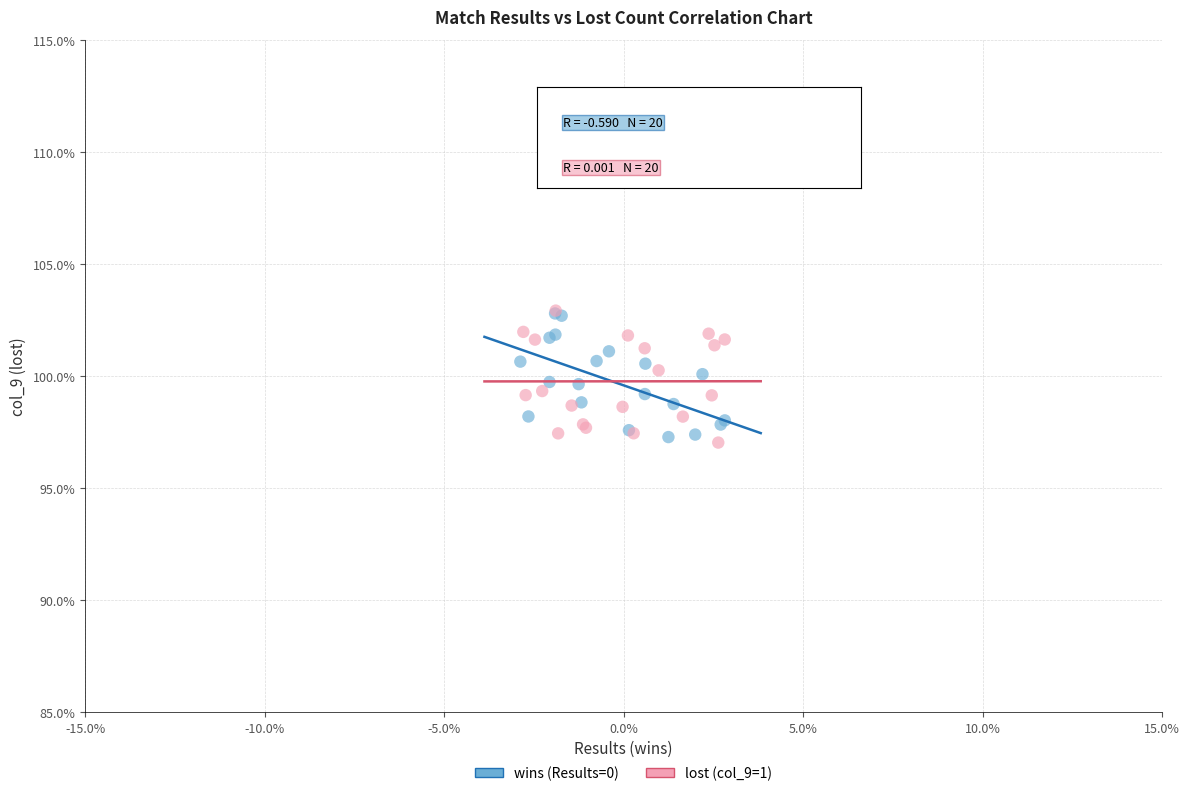

What are all the series names shown in the legend?

wins (Results=0), lost (col_9=1)